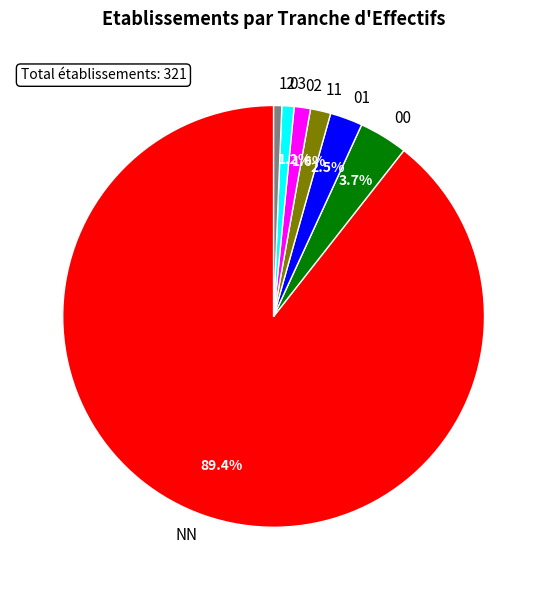

What percentage is the 00 slice, to the nearest percent?

4%